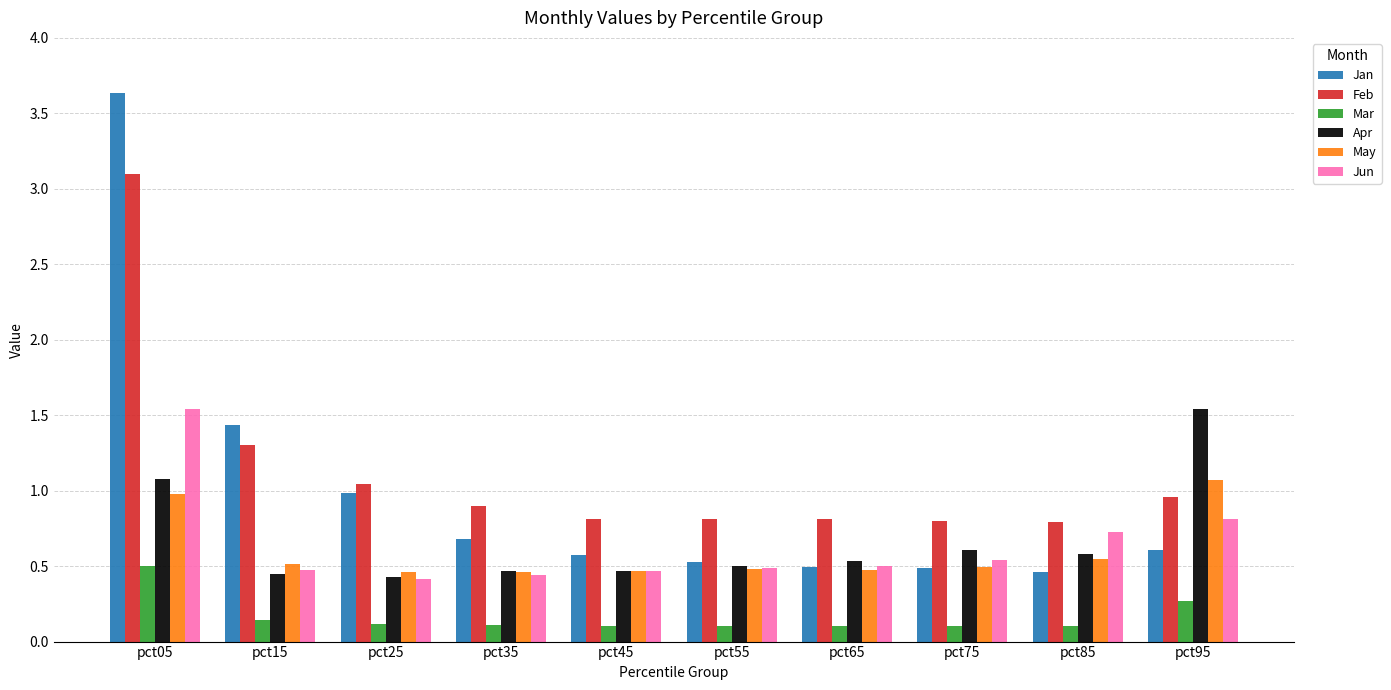

The value of Jan at pct85 is 0.2. True or false?

False